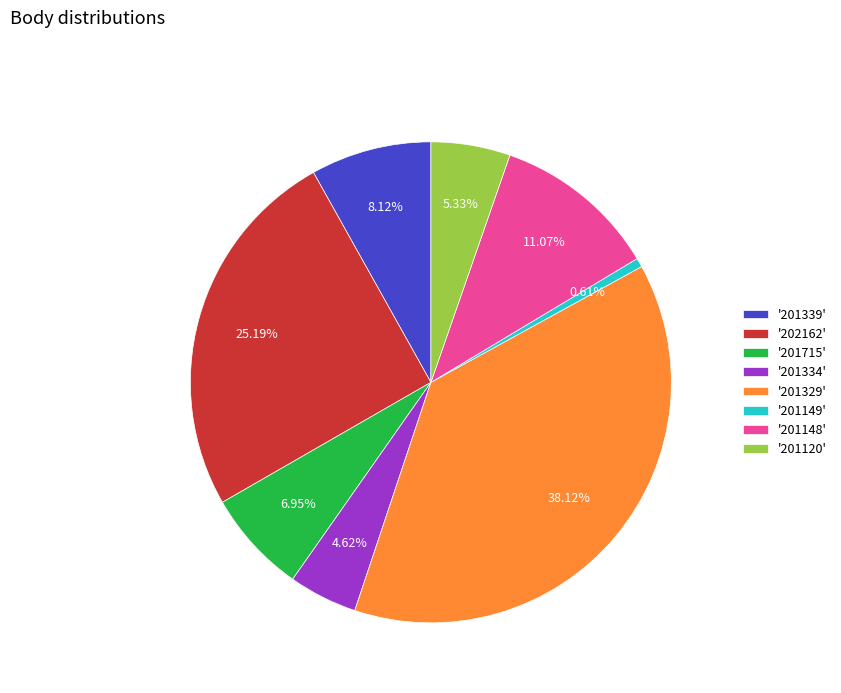

Rank the categories by value from highest to lowest.

'201329', '202162', '201148', '201339', '201715', '201120', '201334', '201149'